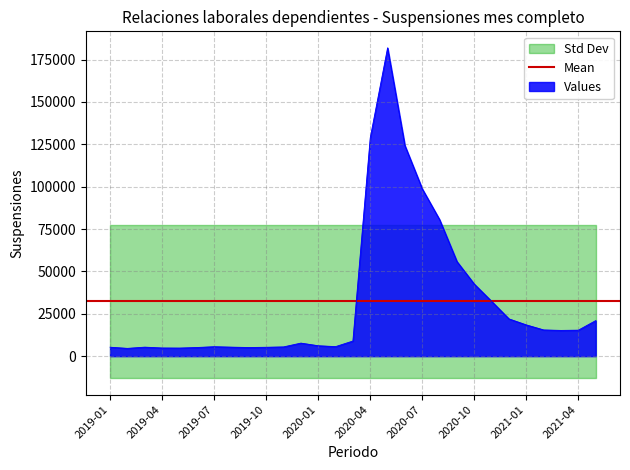

List the labels in order of value, largest first.

2020-05, 2020-04, 2020-06, 2020-07, 2020-08, 2020-09, 2020-10, 2020-11, 2020-12, 2021-05, 2021-01, 2021-02, 2021-04, 2021-03, 2020-03, 2019-12, 2020-01, 2020-02, 2019-07, 2019-11, 2019-03, 2019-08, 2019-01, 2019-10, 2019-06, 2019-09, 2019-04, 2019-05, 2019-02